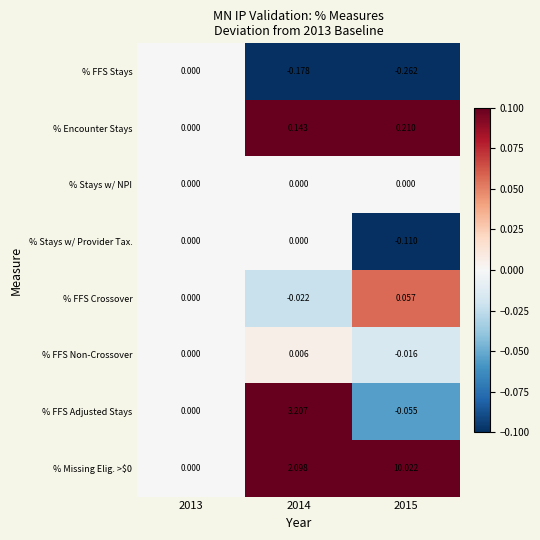

Is the value of % Missing Elig. >$0 at 2014 greater than the value of % FFS Stays at 2015?

Yes